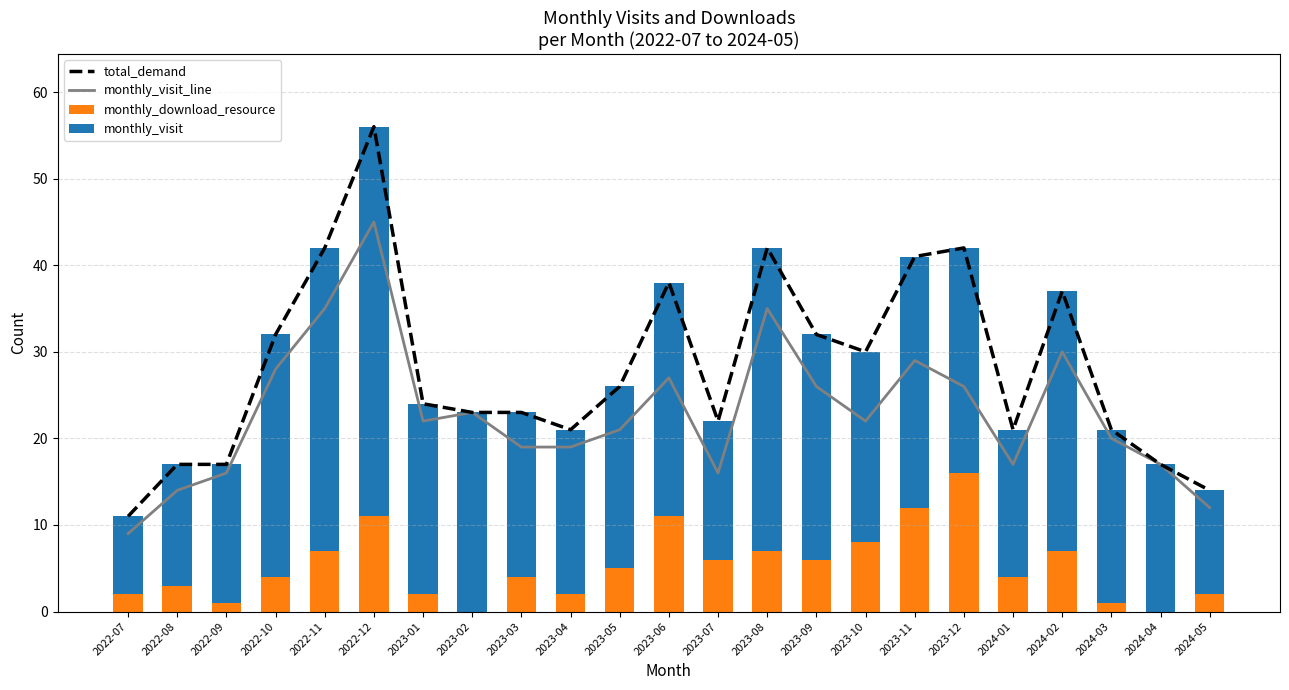

What are all the series names shown in the legend?

total_demand, monthly_visit_line, monthly_download_resource, monthly_visit